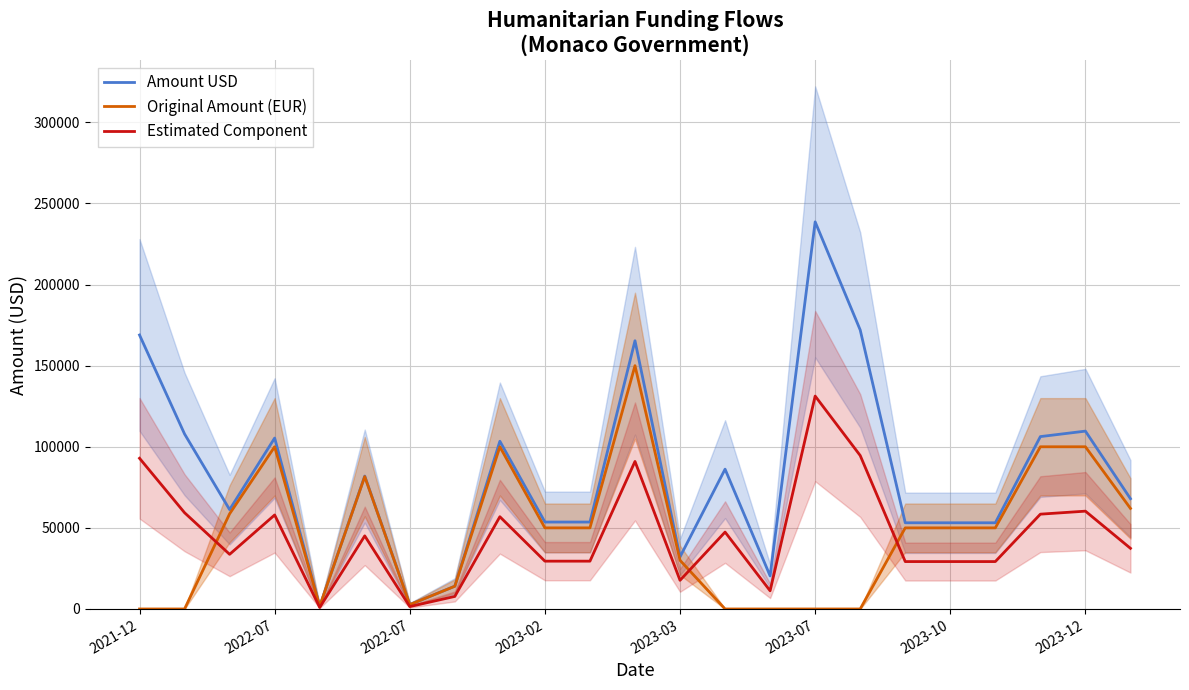

In Amount USD, how many points are higher than both neighbors (excluding endpoints)?

7